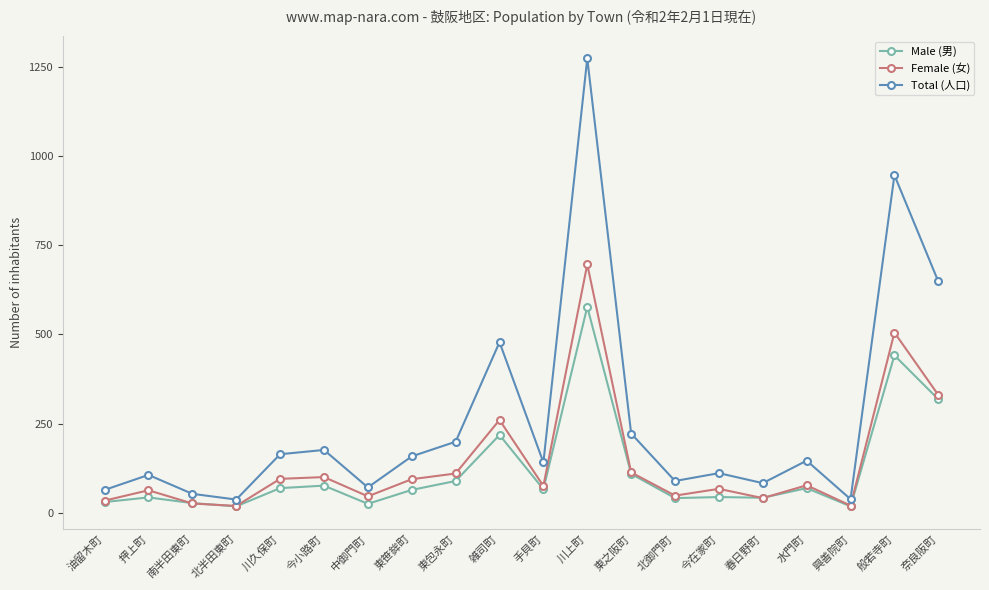

True or false: Male (男) has more than 1 interior local peaks.

True